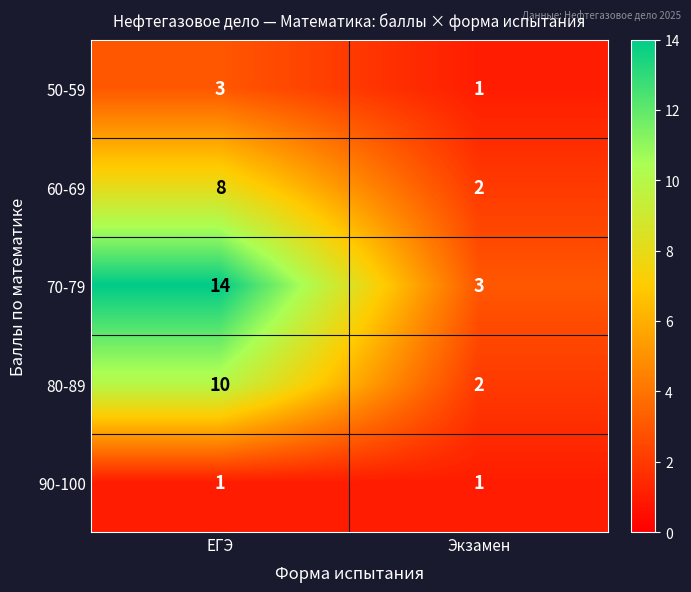

At which category is the sum across all series the highest?

ЕГЭ